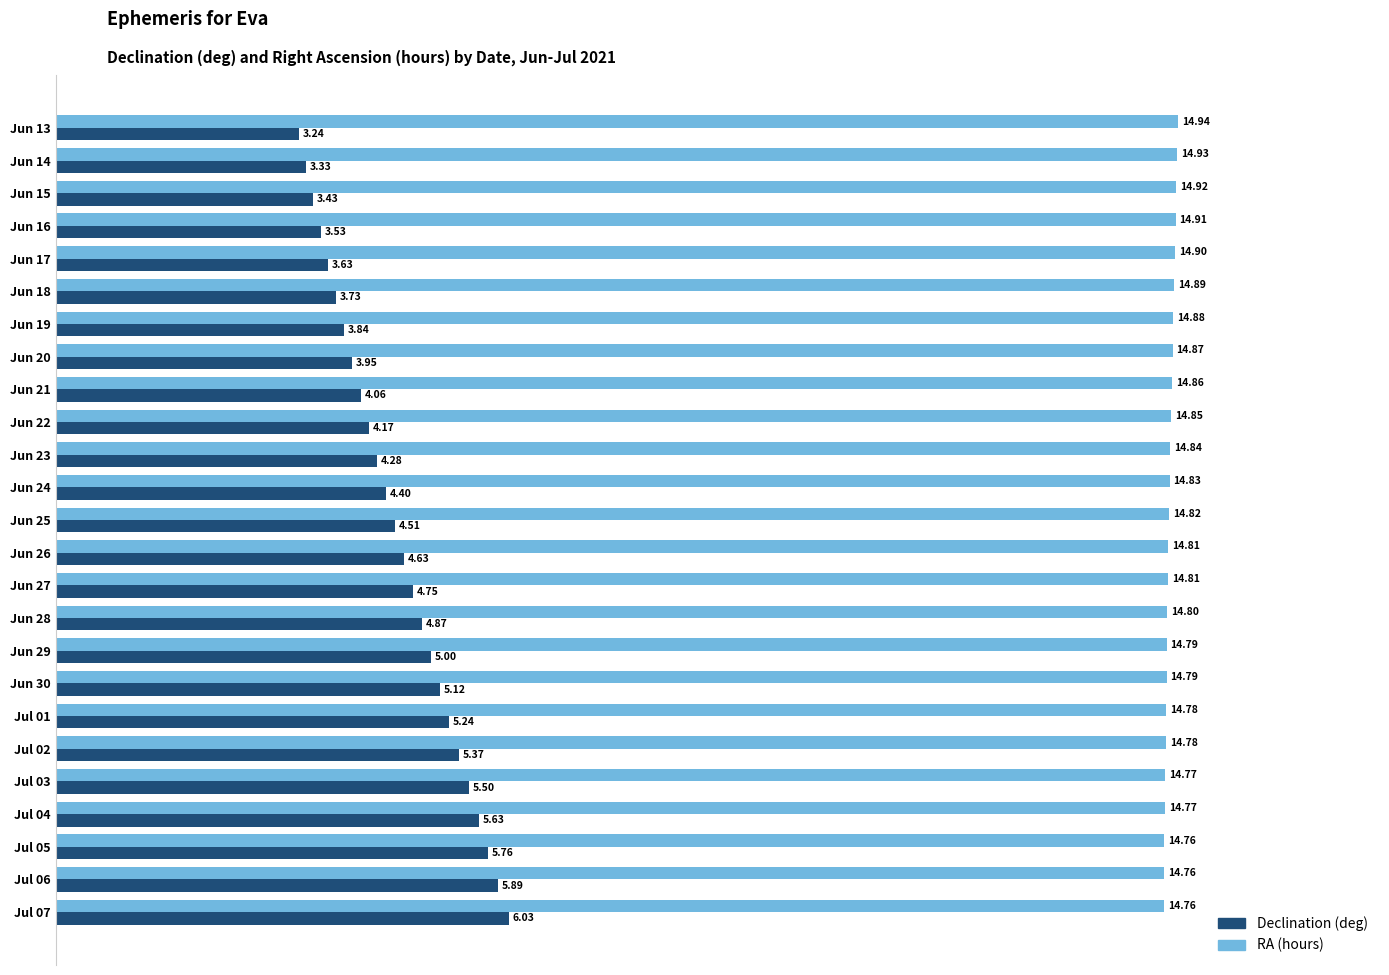

Which series has the widest spread of values?

Declination (deg)